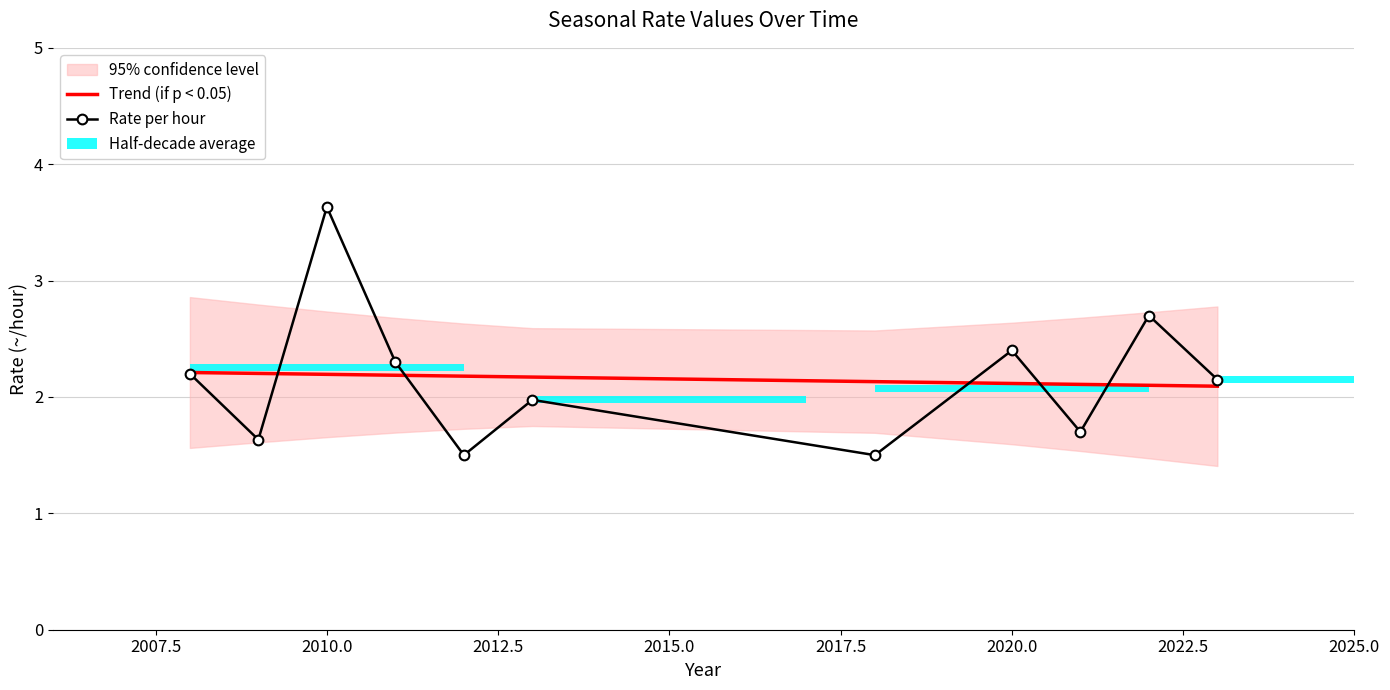

At how many categories does at least one series exceed 3?

1